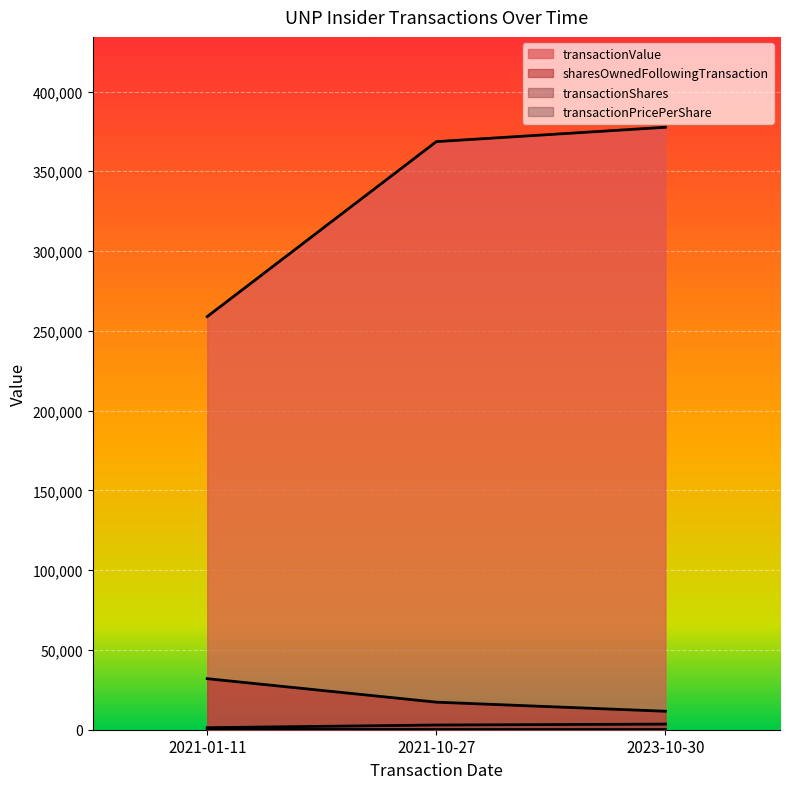

What position from the right is 2023-10-30?

1